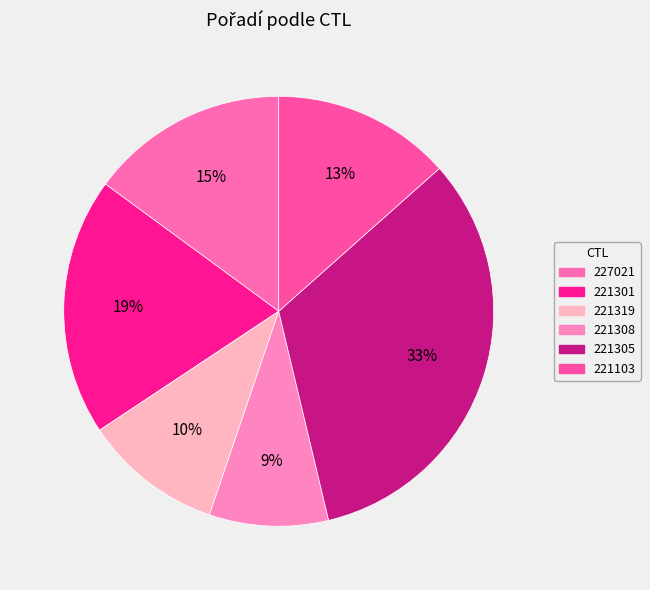

Which category has the biggest portion of the pie?

221305